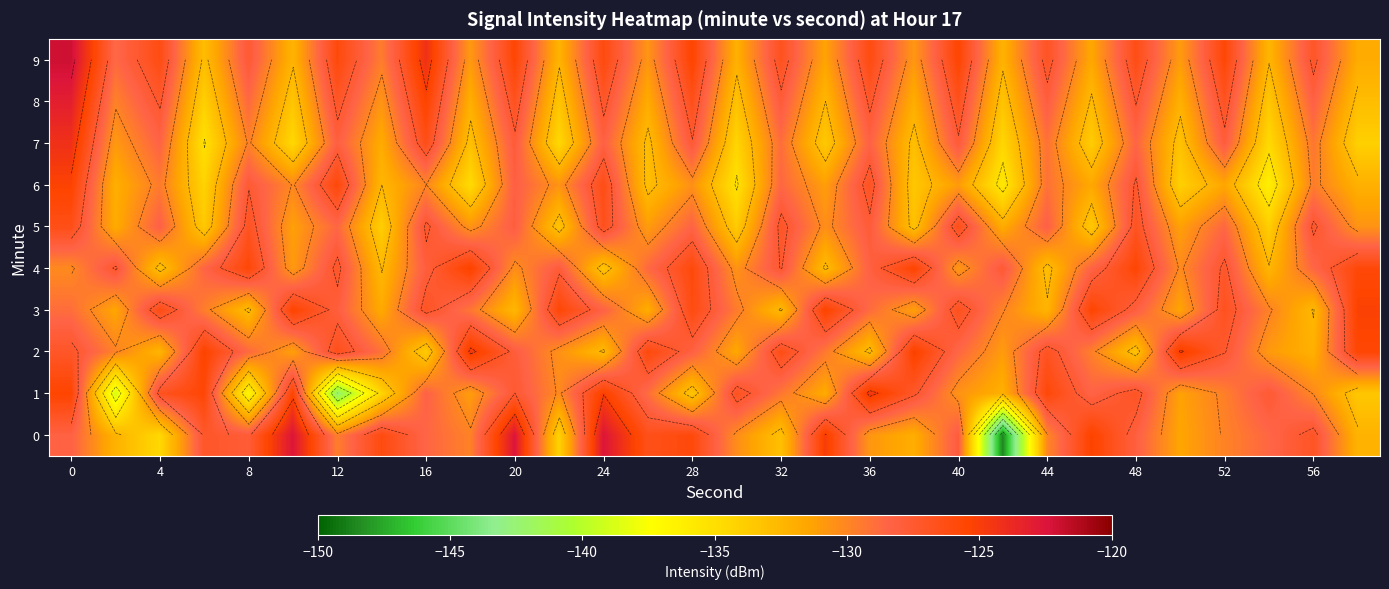

What is the sum of the 0 values at 32 and 24?

-255.6